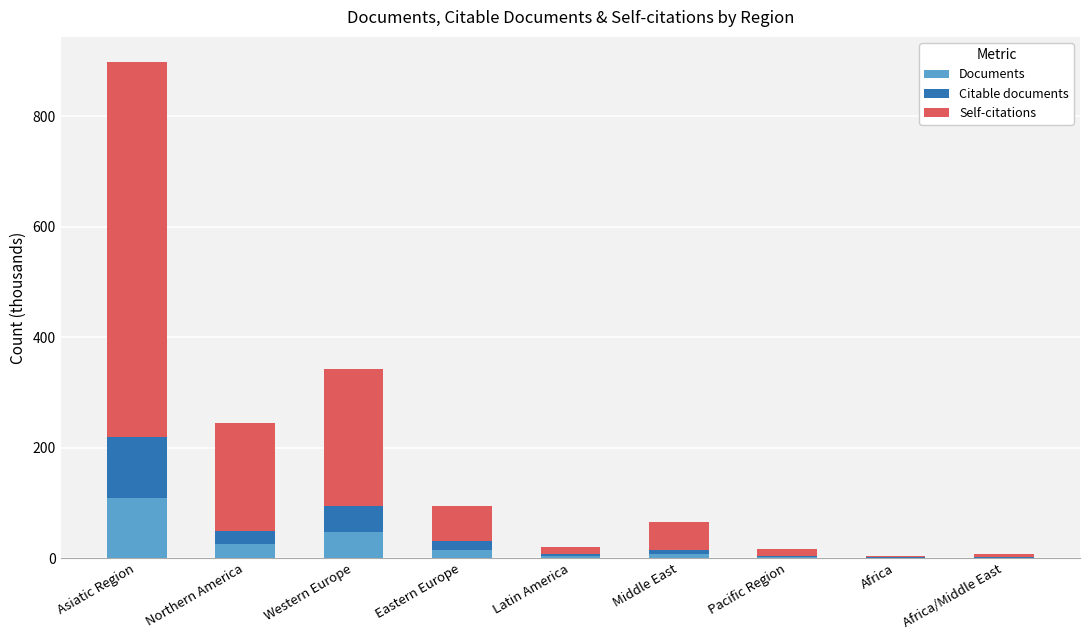

What is the total value across all series at Western Europe?

342.9